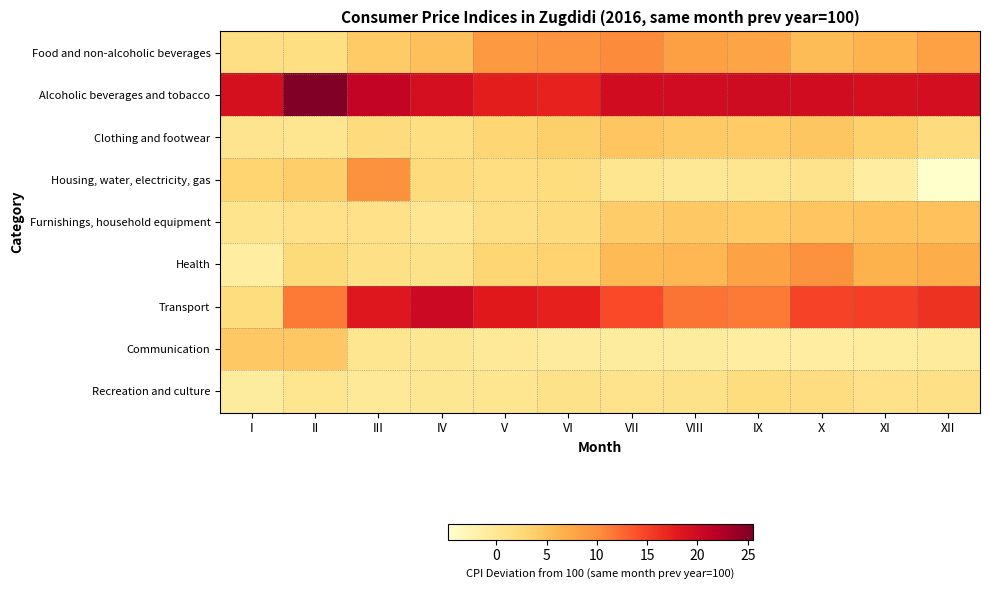

What is the smallest value displayed?

-4.8